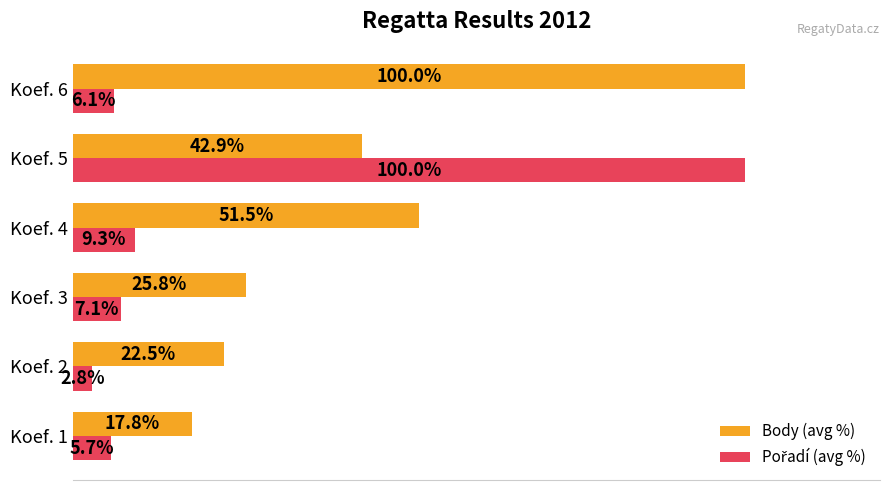

Between Koef. 1 and Koef. 2, which series saw the biggest shift?

Body (avg %)